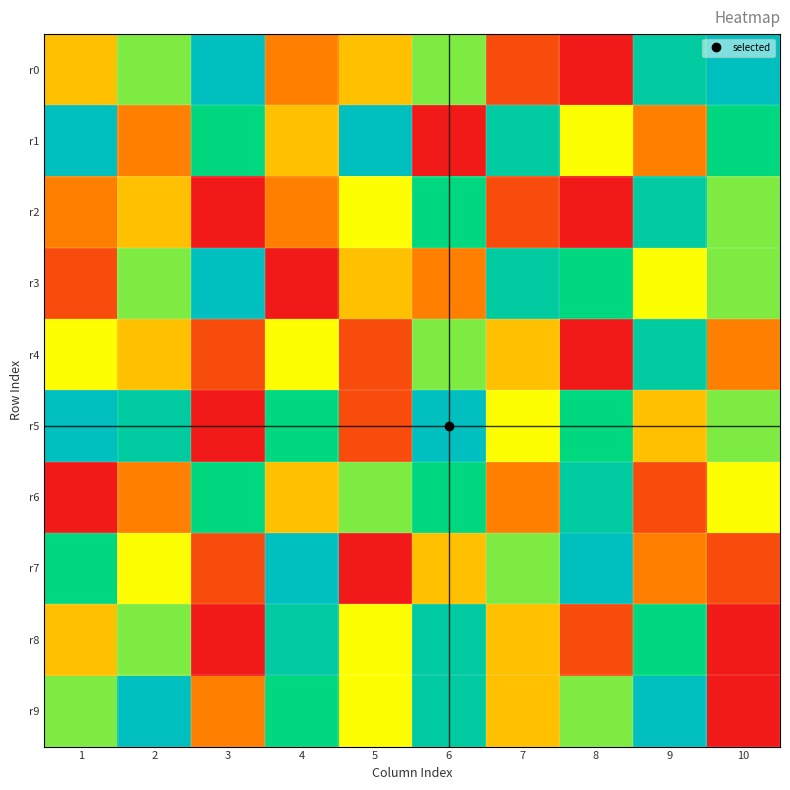

How many series are shown in this chart?

10